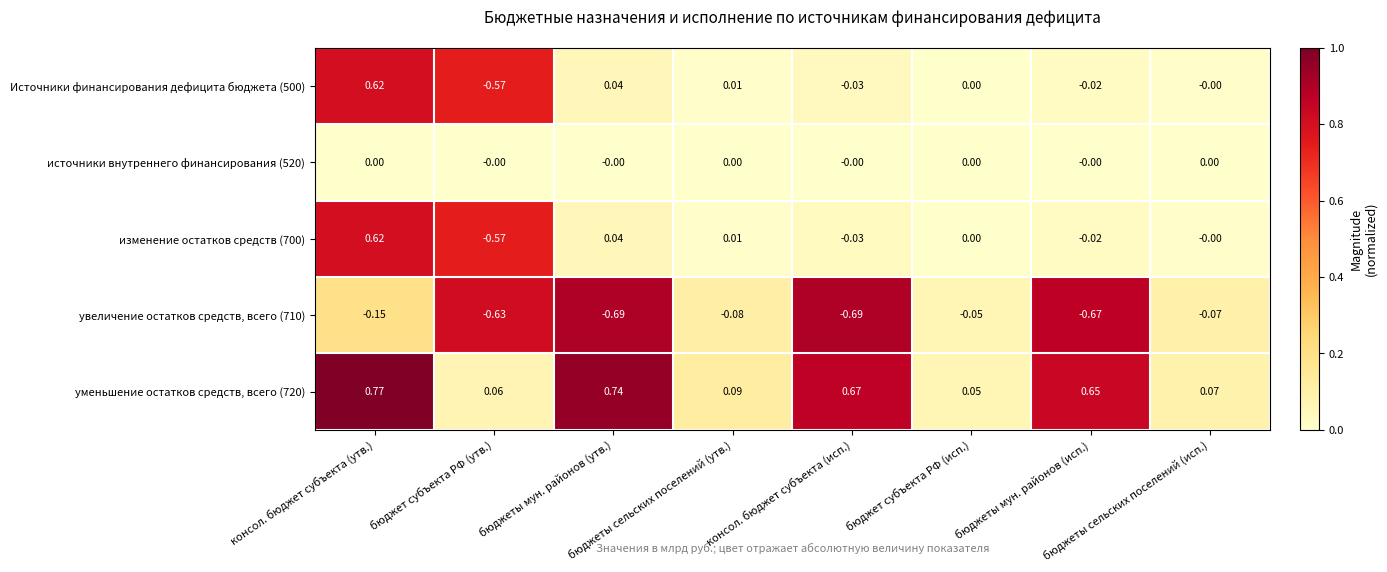

At how many categories does at least one series exceed 0?

8